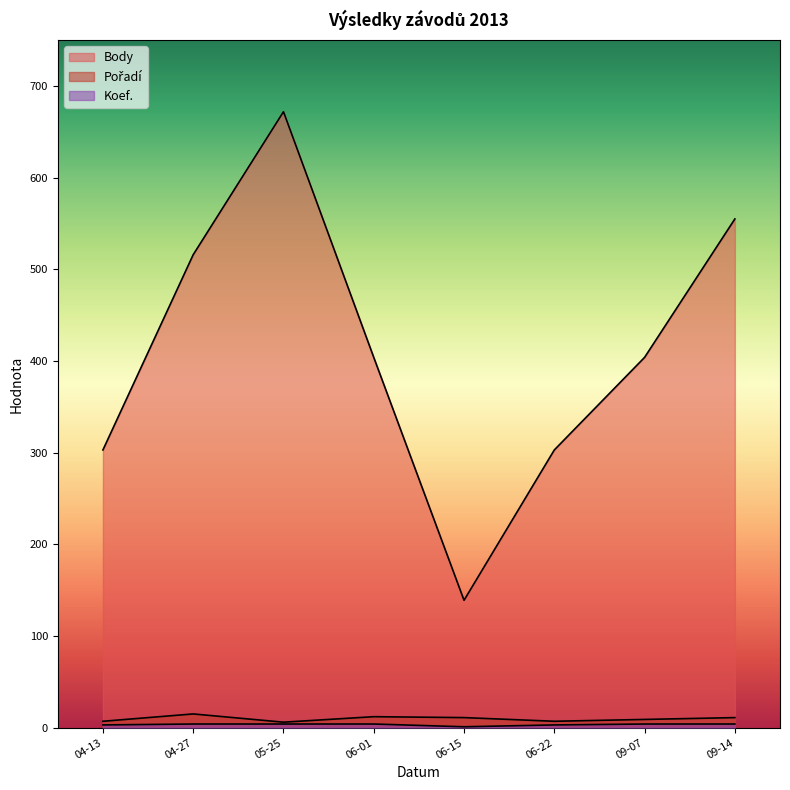

Reading left to right, transcribe all the data shown in this chart.

Body: 303	516	672	404	139	303	404	555
Pořadí: 7	15	6	12	11	7	9	11
Koef.: 3	4	4	4	1	3	4	4